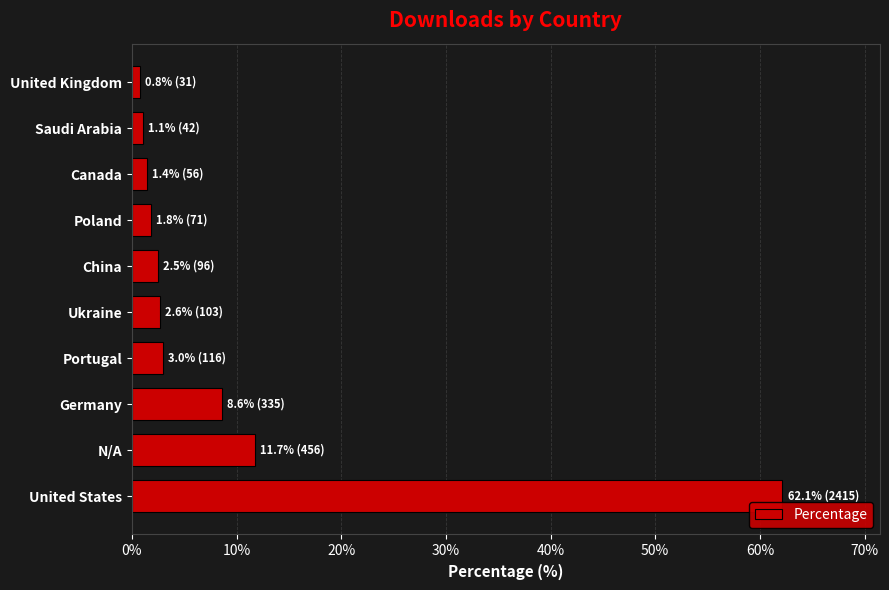

Which has a higher value, United States or Poland?

United States